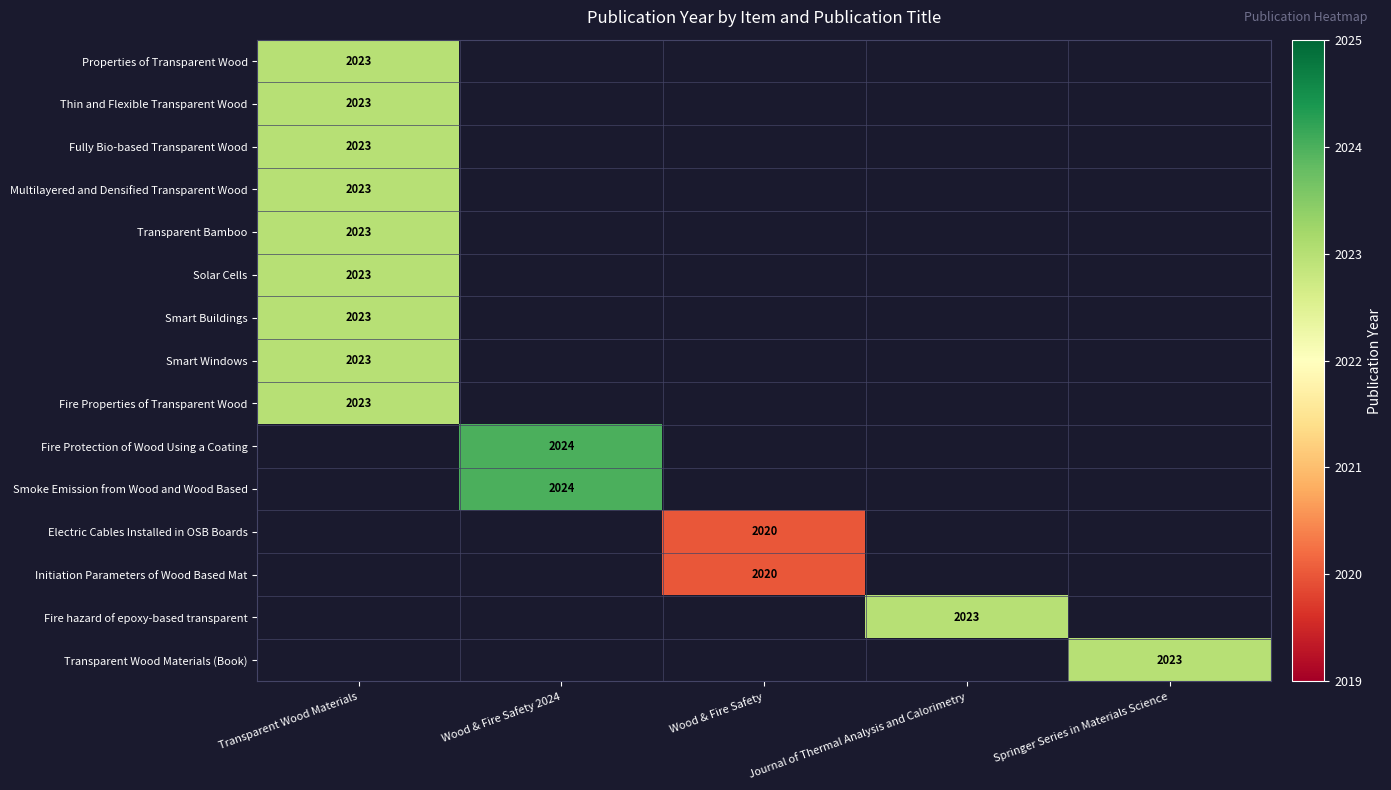

Which has a higher value, Wood & Fire Safety or Wood & Fire Safety 2024?

Wood & Fire Safety 2024